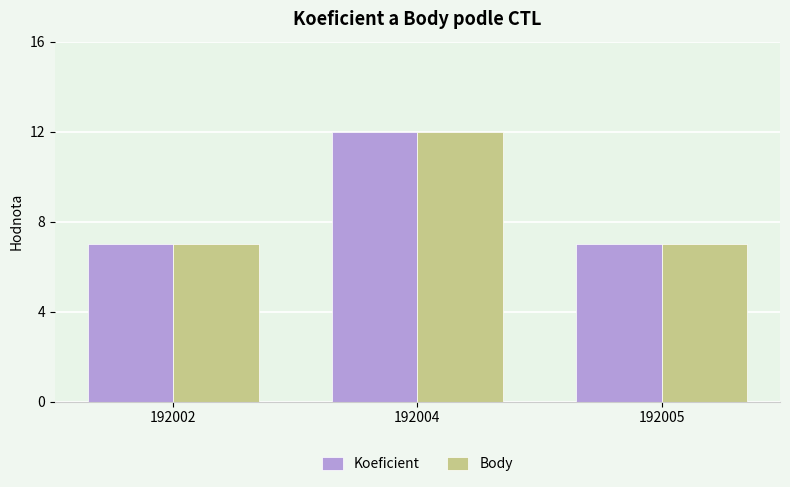

True or false: Body has a value of 12 at 192004.

True